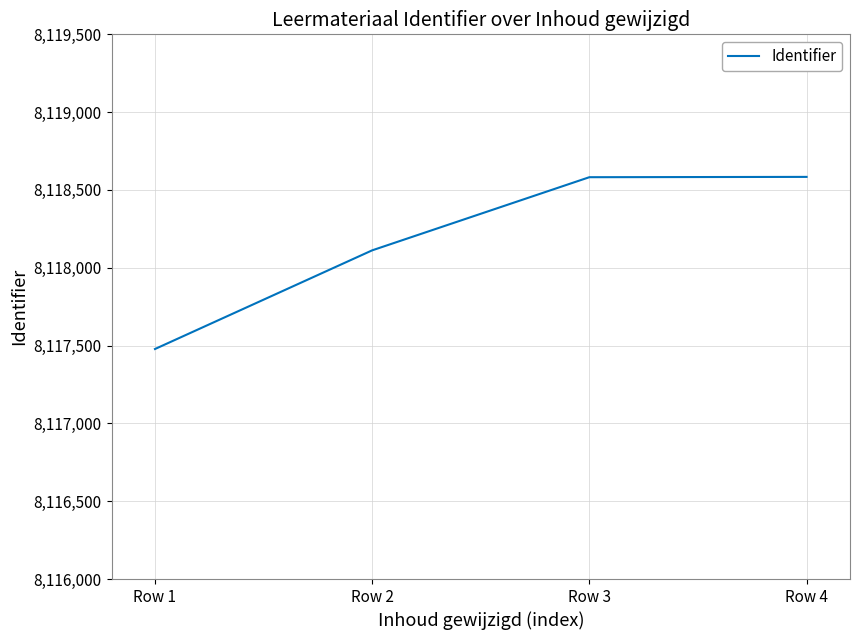

What is the ratio of the value at Row 4 to the value at Row 1?

1.0